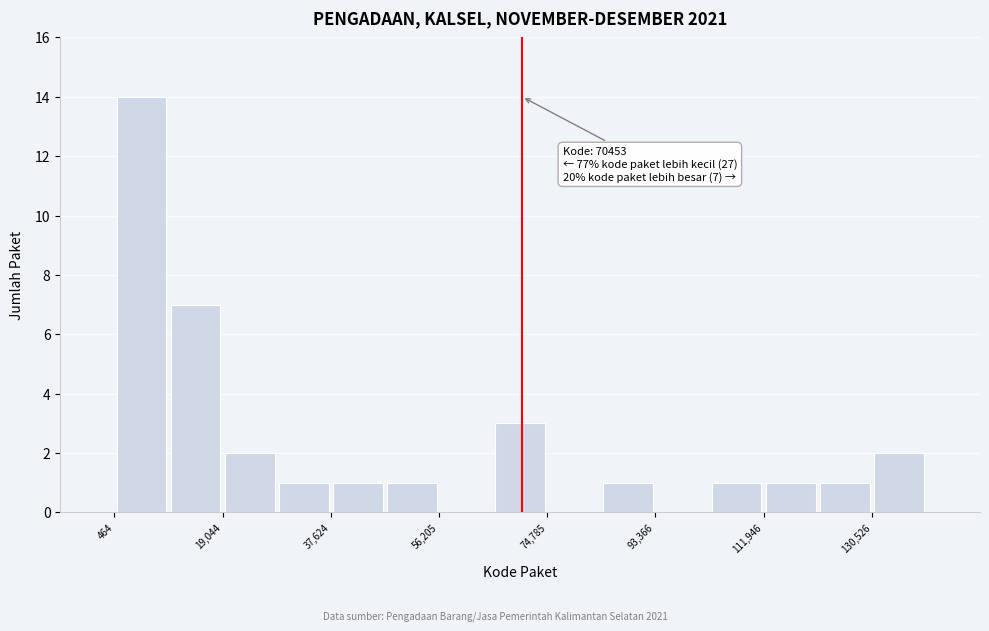

Which range on the x-axis has the tallest bar?

0 to 10000